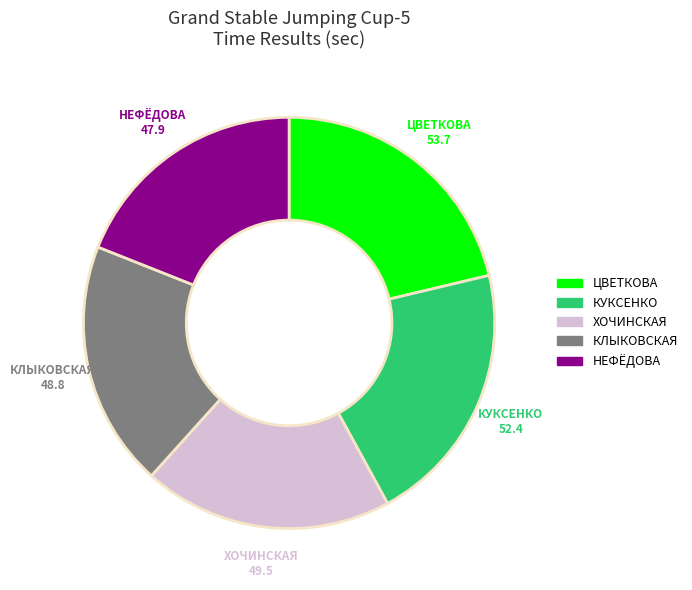

Is there any slice that represents more than half of the pie?

No